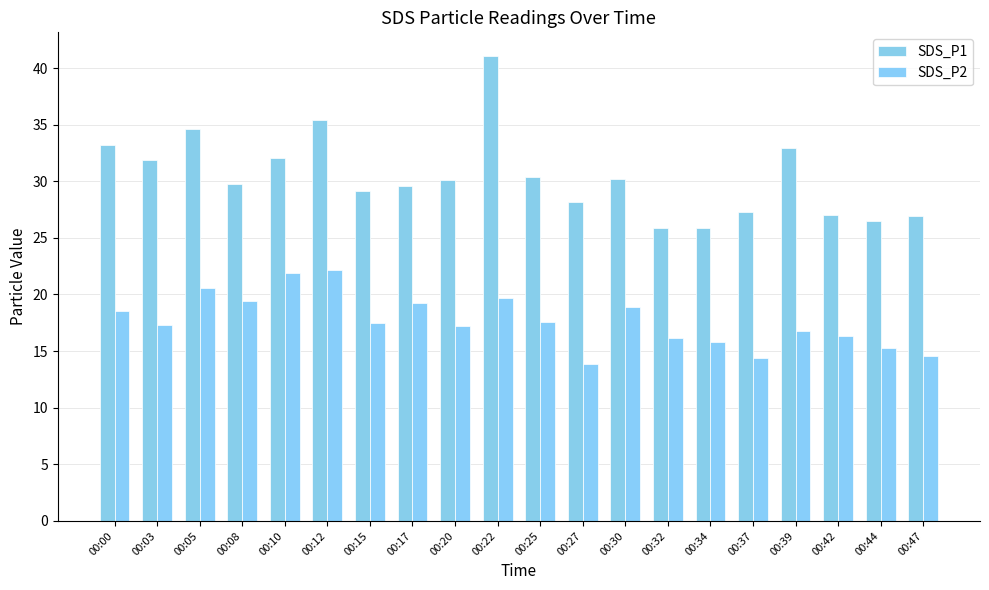

Rank the series at 00:39 from lowest to highest value.

SDS_P2, SDS_P1